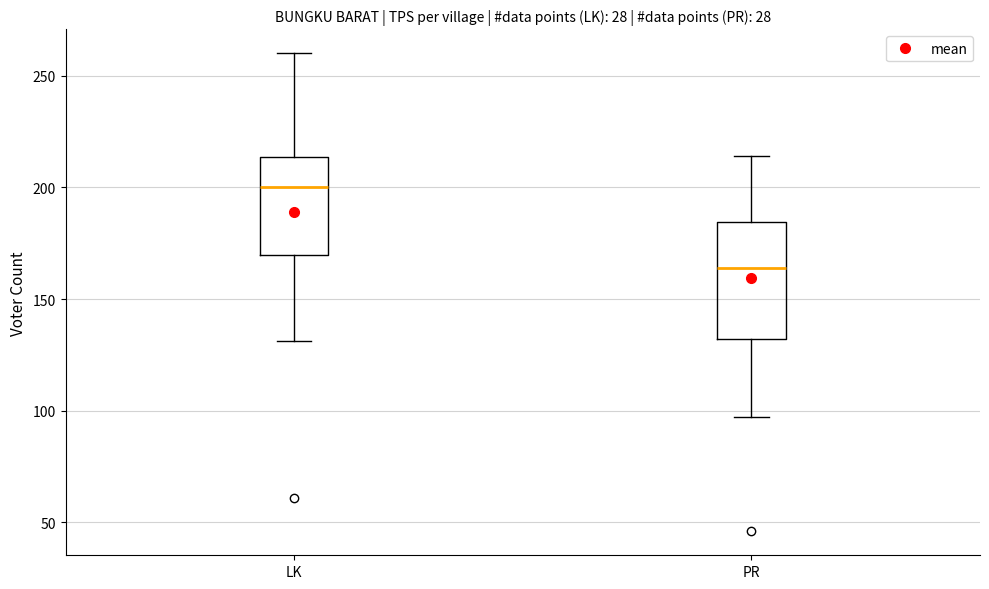

Reading left to right, read every box against the y-axis: the position of its median line, the range the box covers, and the ends of its whiskers. The values are not printed on the chart, so give them approximately, as read against the axis.

LK: median 200, box 170 to 215, whiskers 130 to 260
PR: median 165, box 130 to 185, whiskers 95 to 215